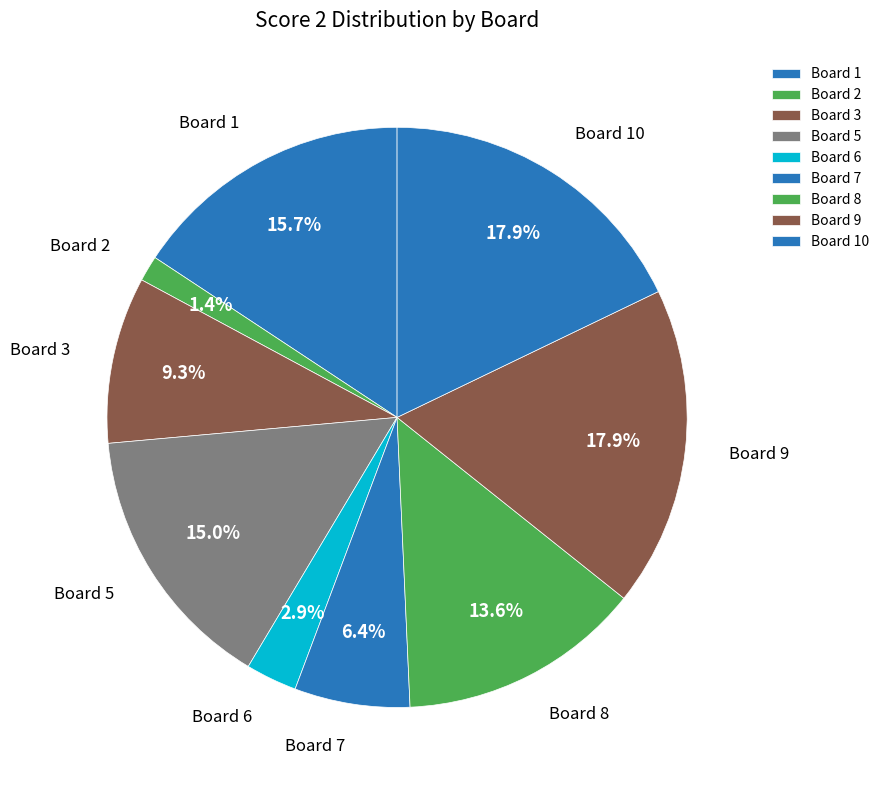

What is the ratio of the value at Board 8 to the value at Board 10?

0.8